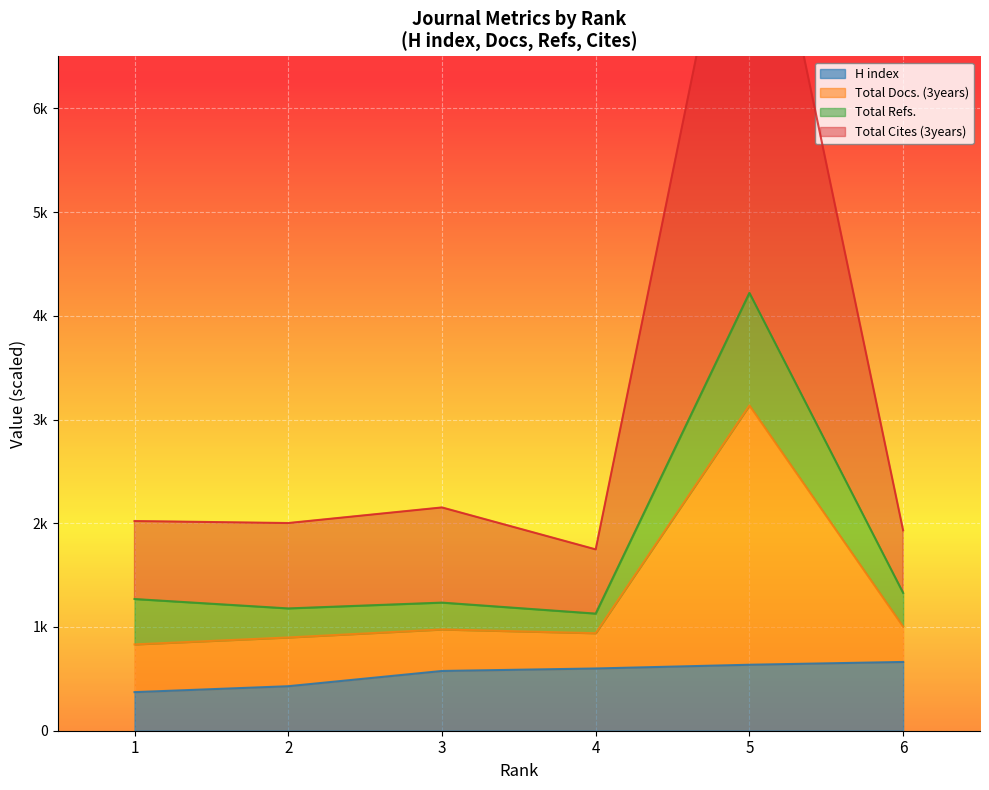

At which category does Total Cites (3years) reach its first local valley?

2